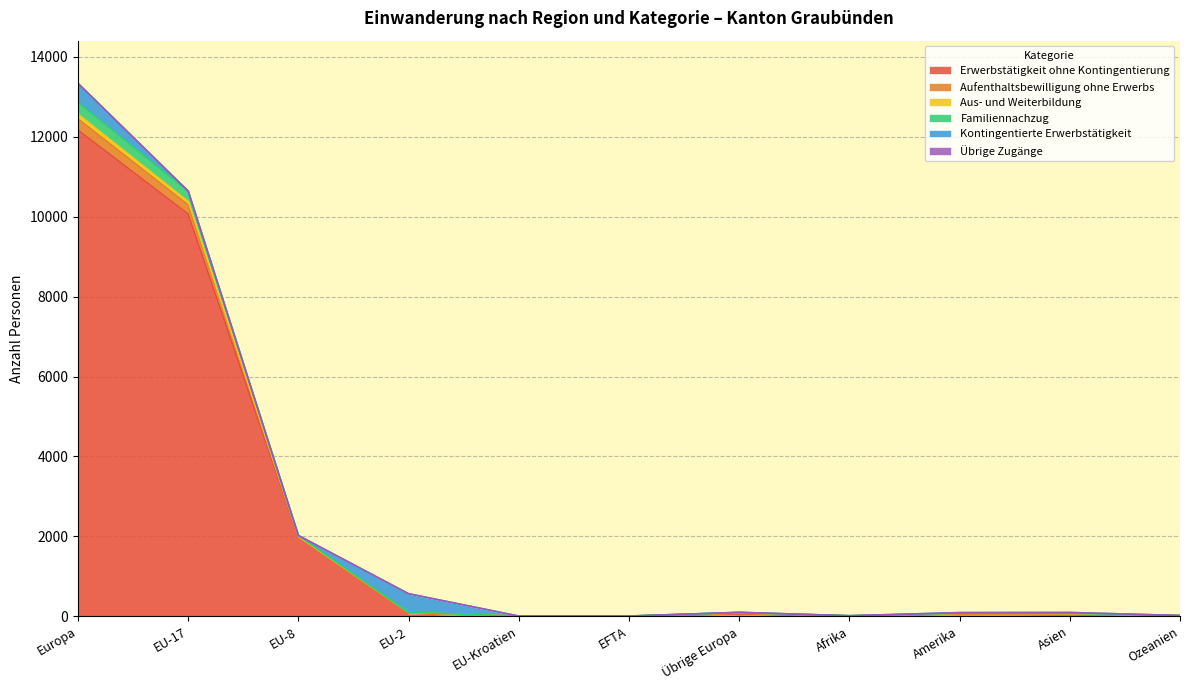

Which category has the highest value in the Erwerbstätigkeit ohne Kontingentierung series?

Europa